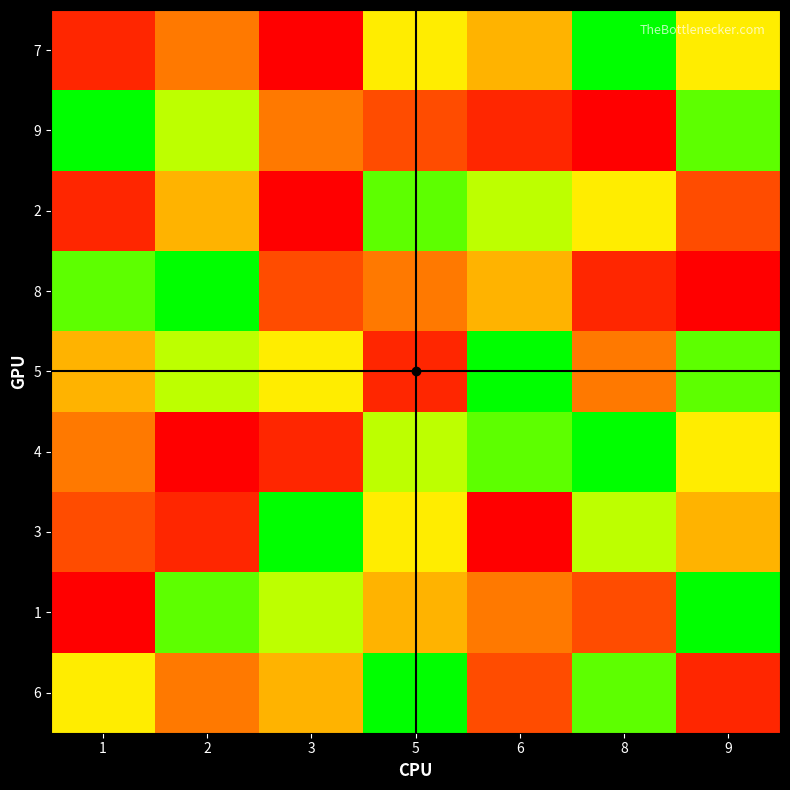

Reading left to right, list all the values displayed in this chart.

7: 1=2	2=4	3=1	5=6	6=5	8=9	9=6
9: 1=9	2=7	3=4	5=3	6=2	8=1	9=8
2: 1=2	2=5	3=1	5=8	6=7	8=6	9=3
8: 1=8	2=9	3=3	5=4	6=5	8=2	9=1
5: 1=5	2=7	3=6	5=2	6=9	8=4	9=8
4: 1=4	2=1	3=2	5=7	6=8	8=9	9=6
3: 1=3	2=2	3=9	5=6	6=1	8=7	9=5
1: 1=1	2=8	3=7	5=5	6=4	8=3	9=9
6: 1=6	2=4	3=5	5=9	6=3	8=8	9=2